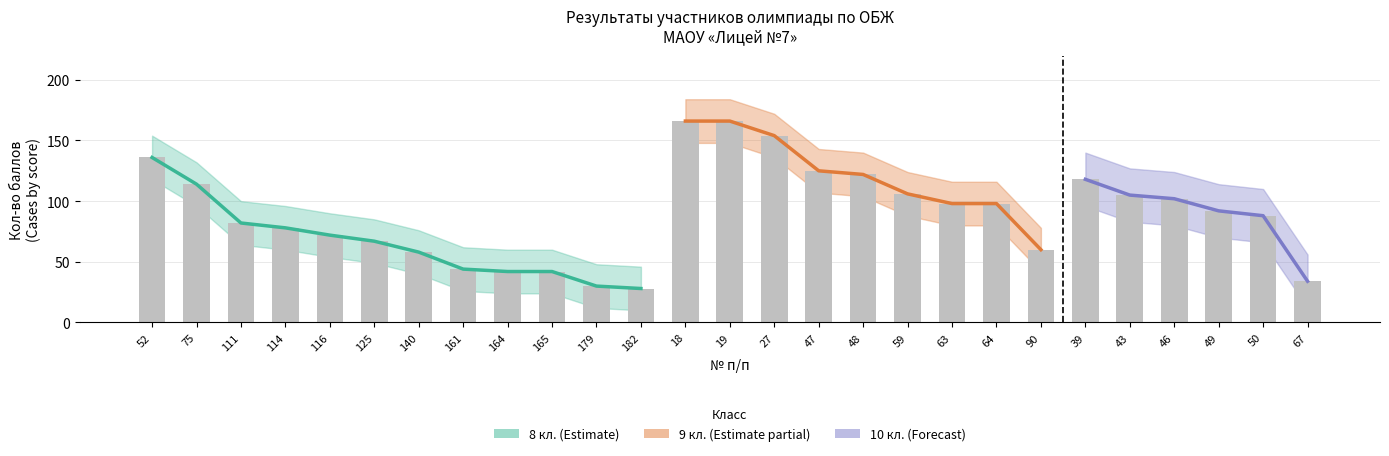

How many data points are less than 92?

13